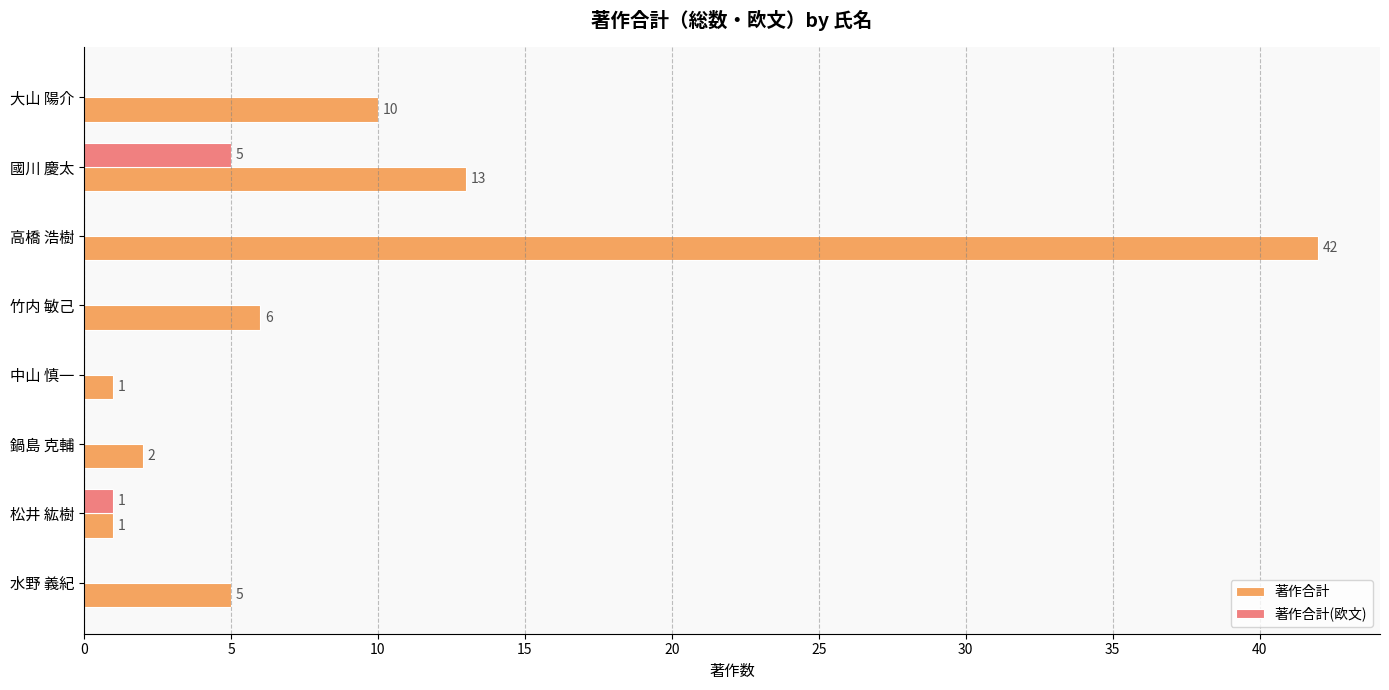

At which category is the sum across all series the highest?

高橋 浩樹